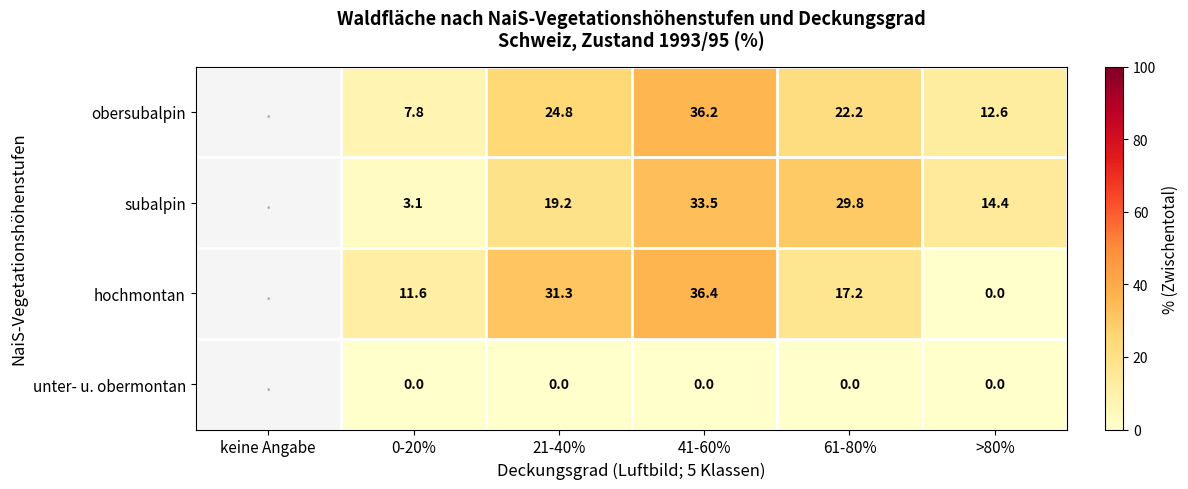

The hochmontan series shows 6.0 at 0-20%. True or false?

False